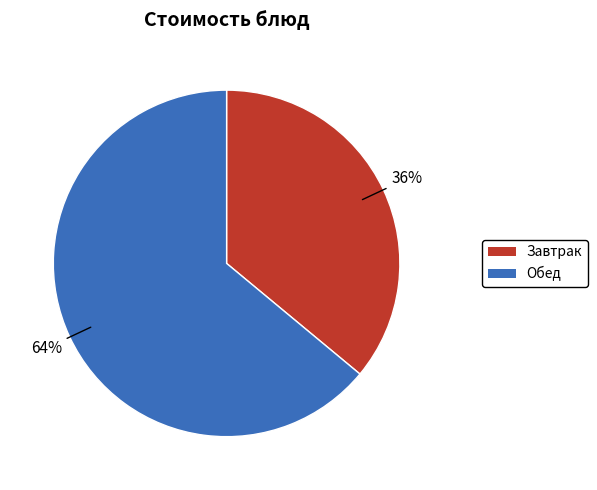

Does any single category account for the majority?

Yes